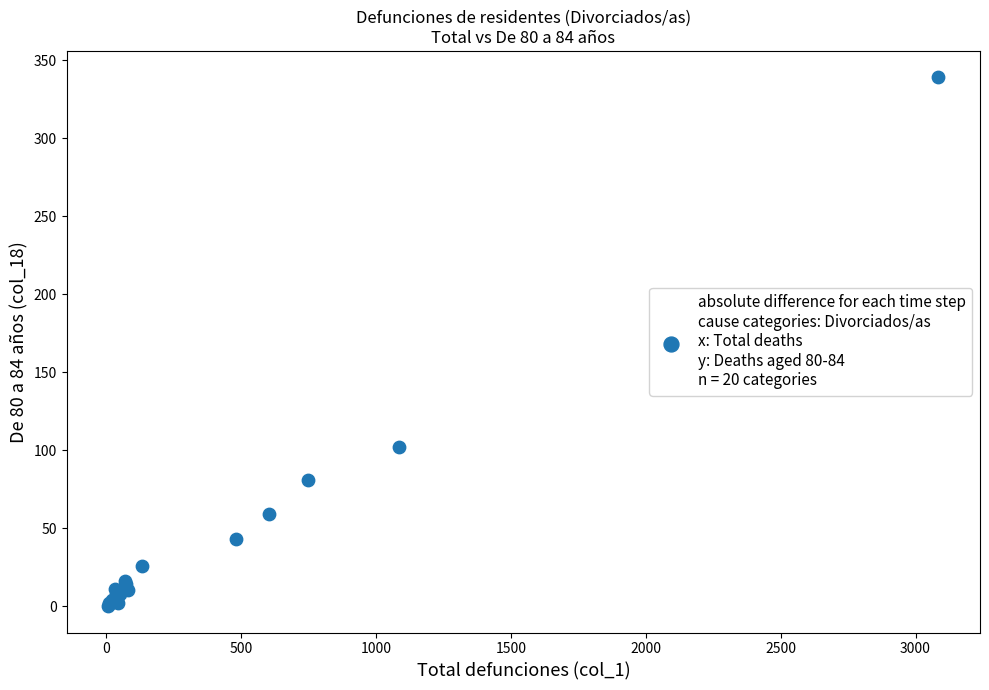

What Y value in the scatter plot is closest to 169?

102